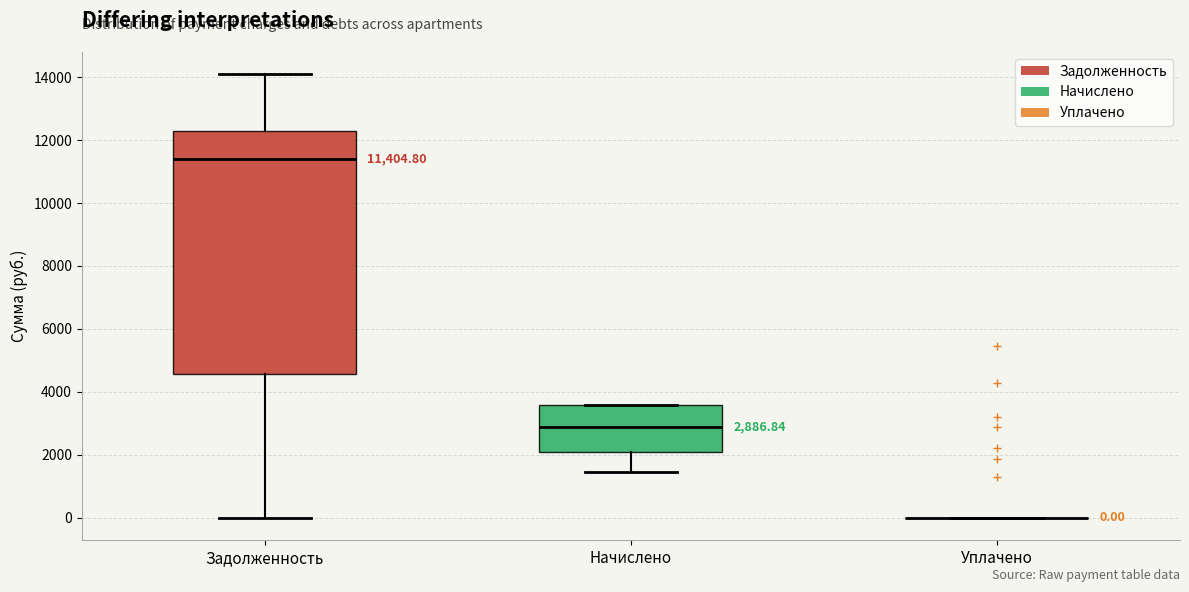

Comparing the boxes themselves (not the whiskers), which one is the tallest?

Задолженность